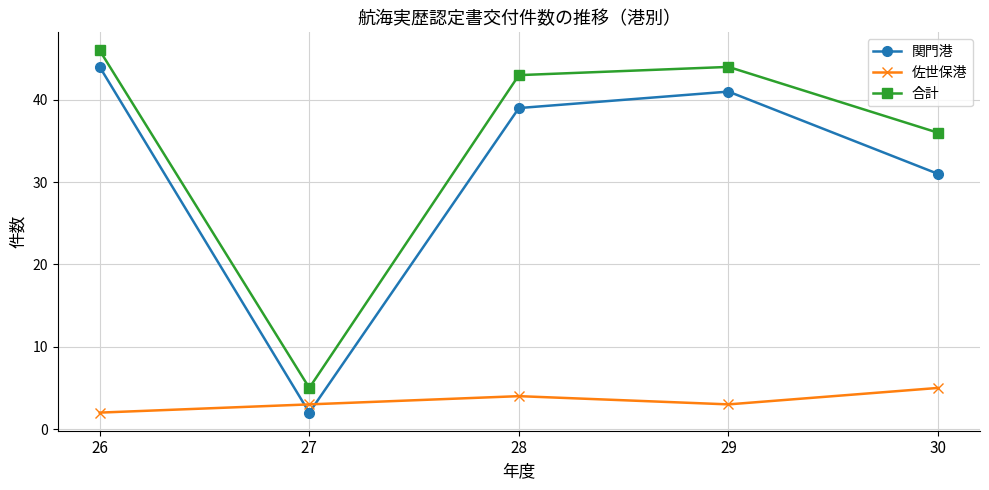

The 佐世保港 series shows 3 at 27. True or false?

True